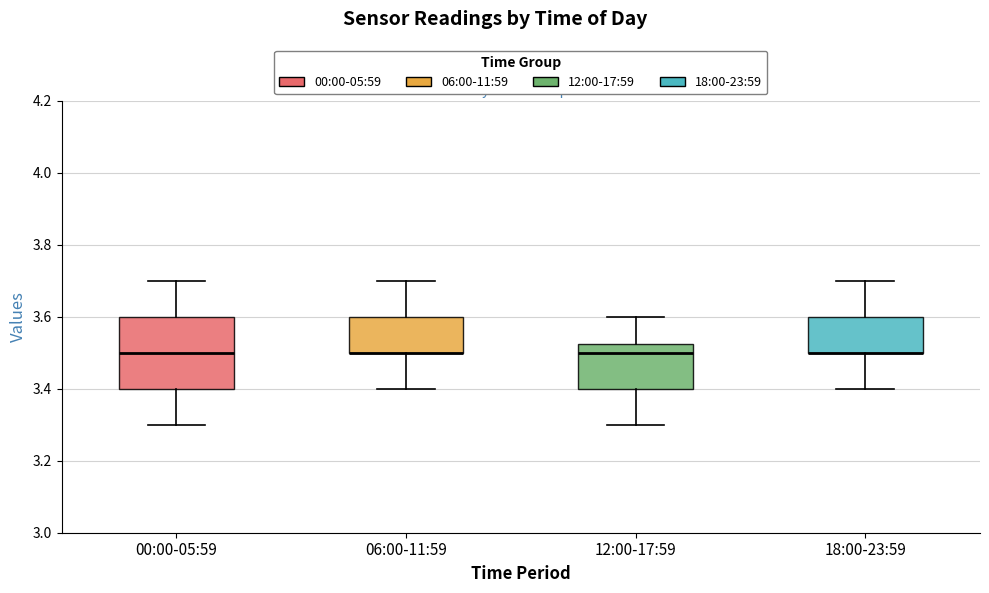

Where is the lower edge of the box for 12:00-17:59 on the y-axis? The values are not printed on the chart, so give them approximately, as read against the axis.

3.40